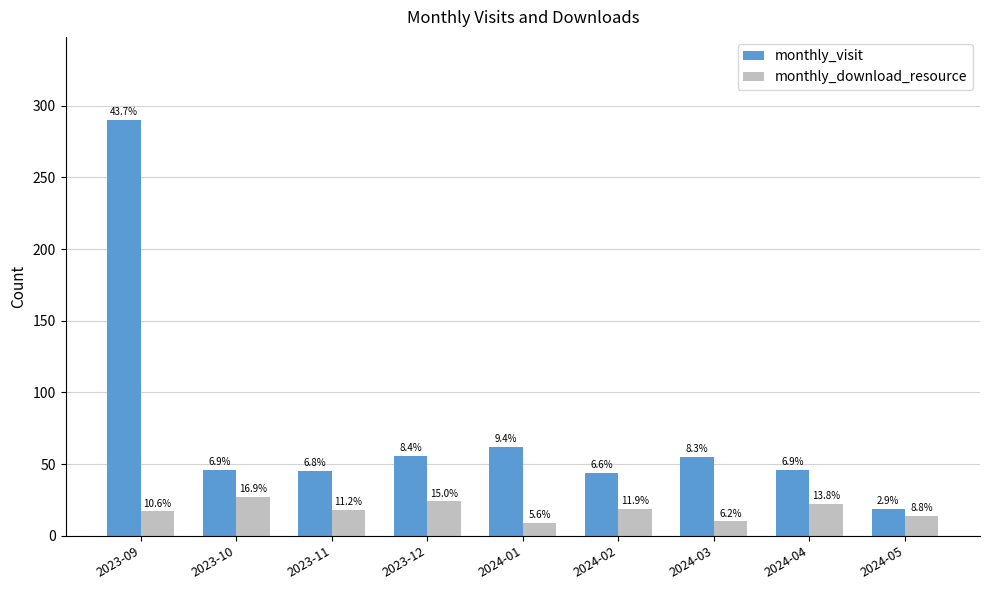

What is the label of the 5th bar from the left?

2024-01